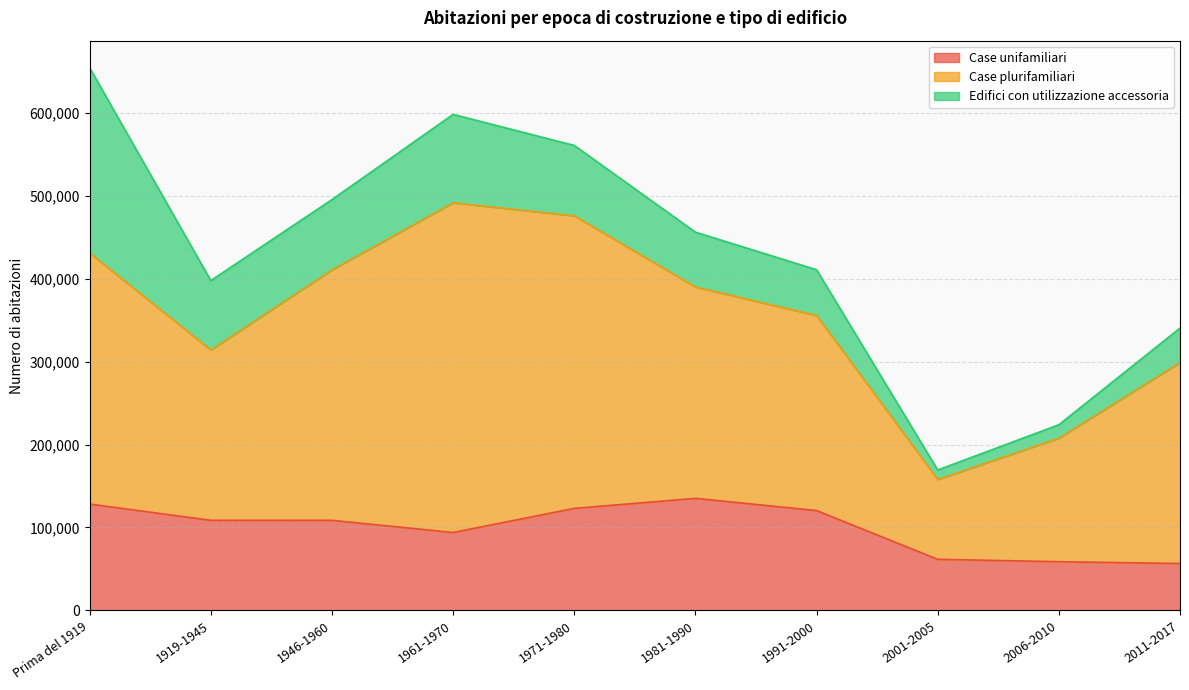

What is the sum of all Edifici con utilizzazione accessoria values?

774320